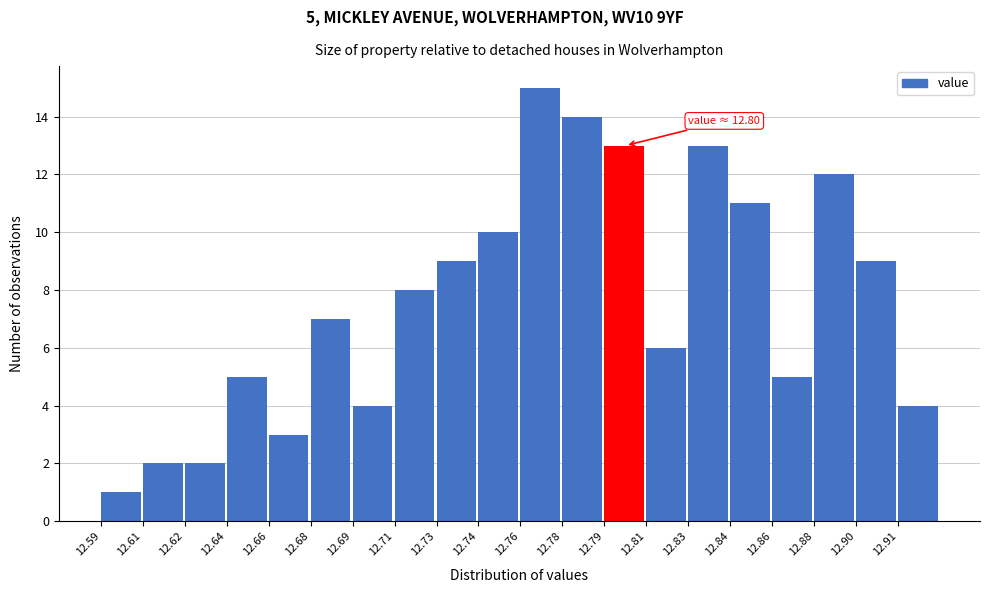

Reading left to right, extract all data points from this chart.

1	2	2	5	3	7	4	8	9	10	15	14	13	6	13	11	5	12	9	4